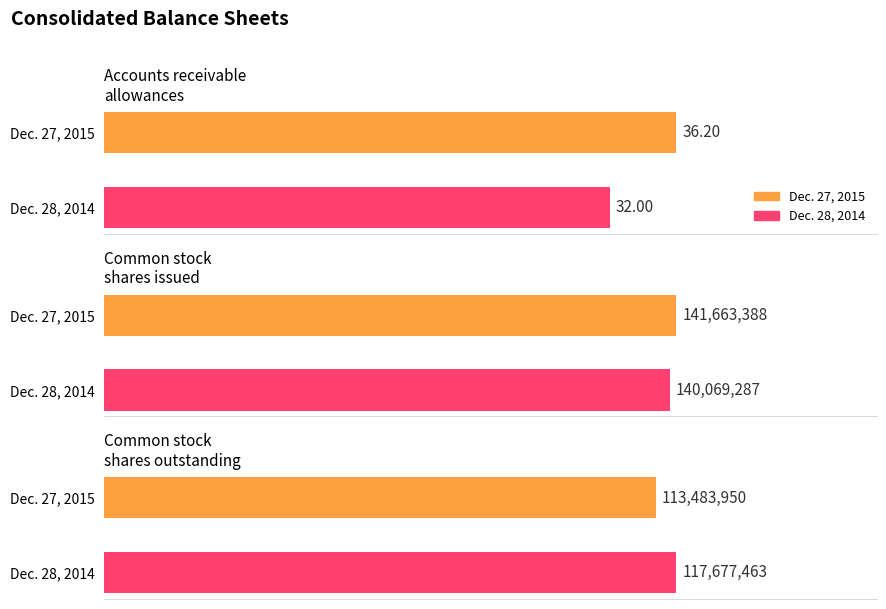

At which label does Dec. 27, 2015 first exceed 113483950?

Common stock shares issued